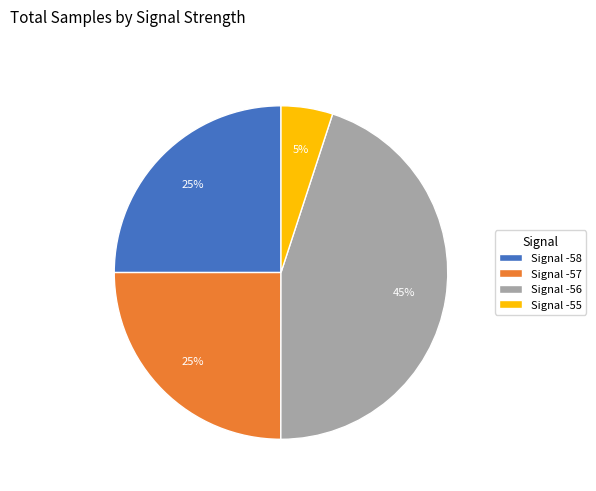

Which has a higher value, Signal -56 or Signal -57?

Signal -56